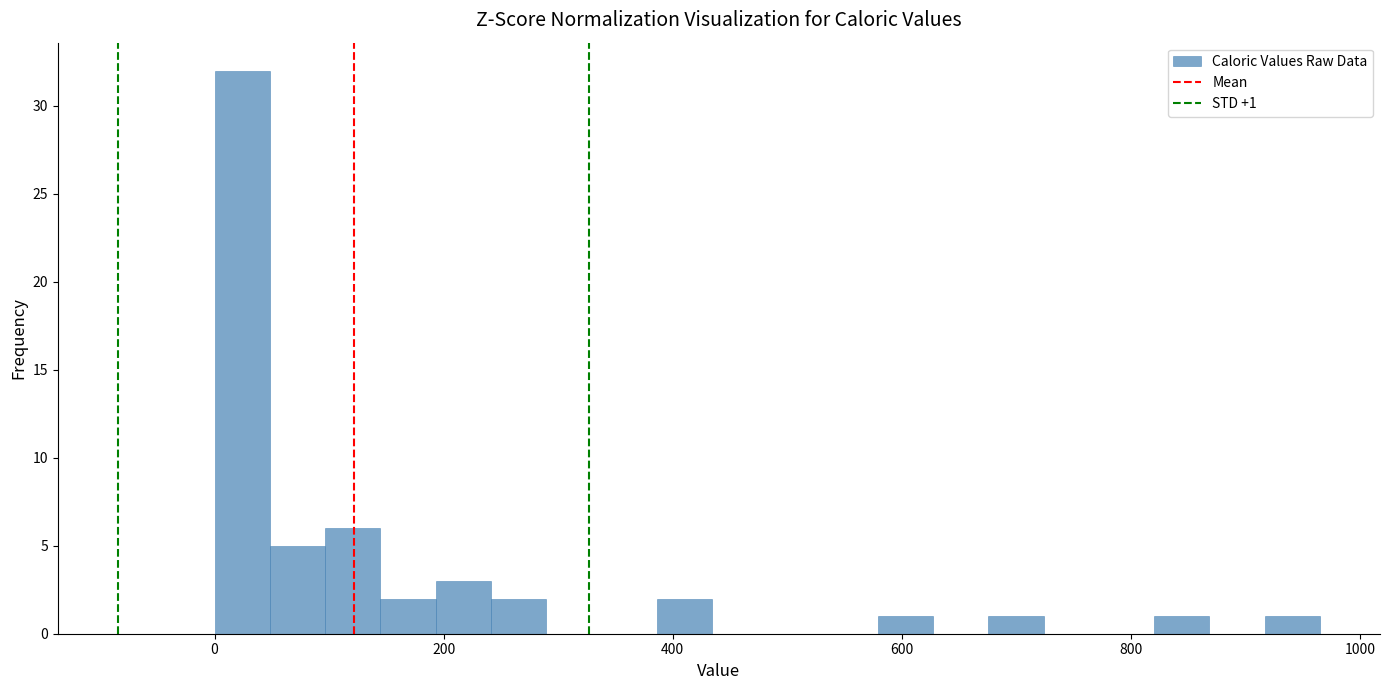

Around what value on the x-axis is the tallest bar? Give the approximate position of its centre, as read against the axis.

20